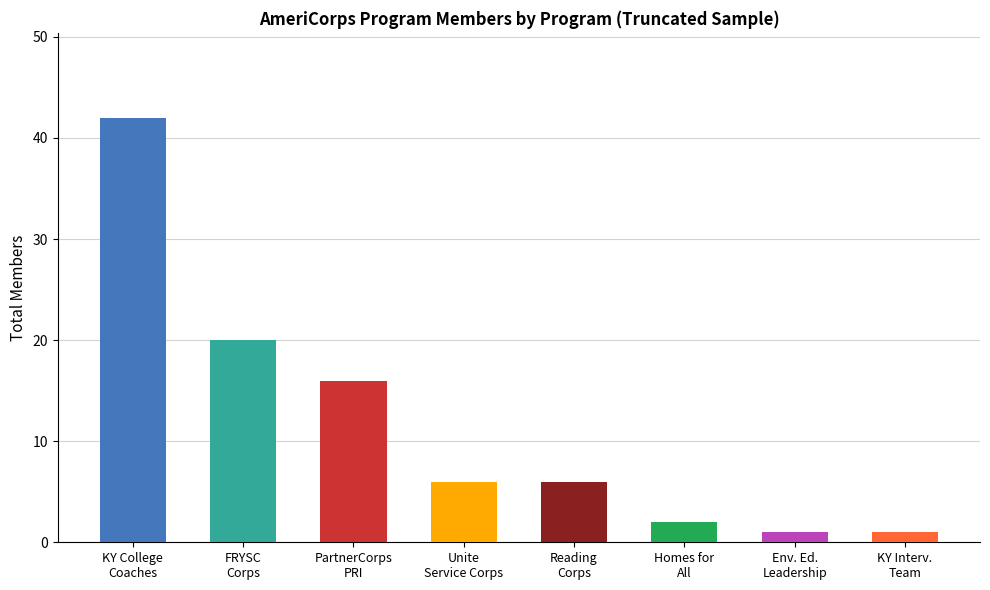

At which category does the chart reach its peak across all series?

KY College
Coaches